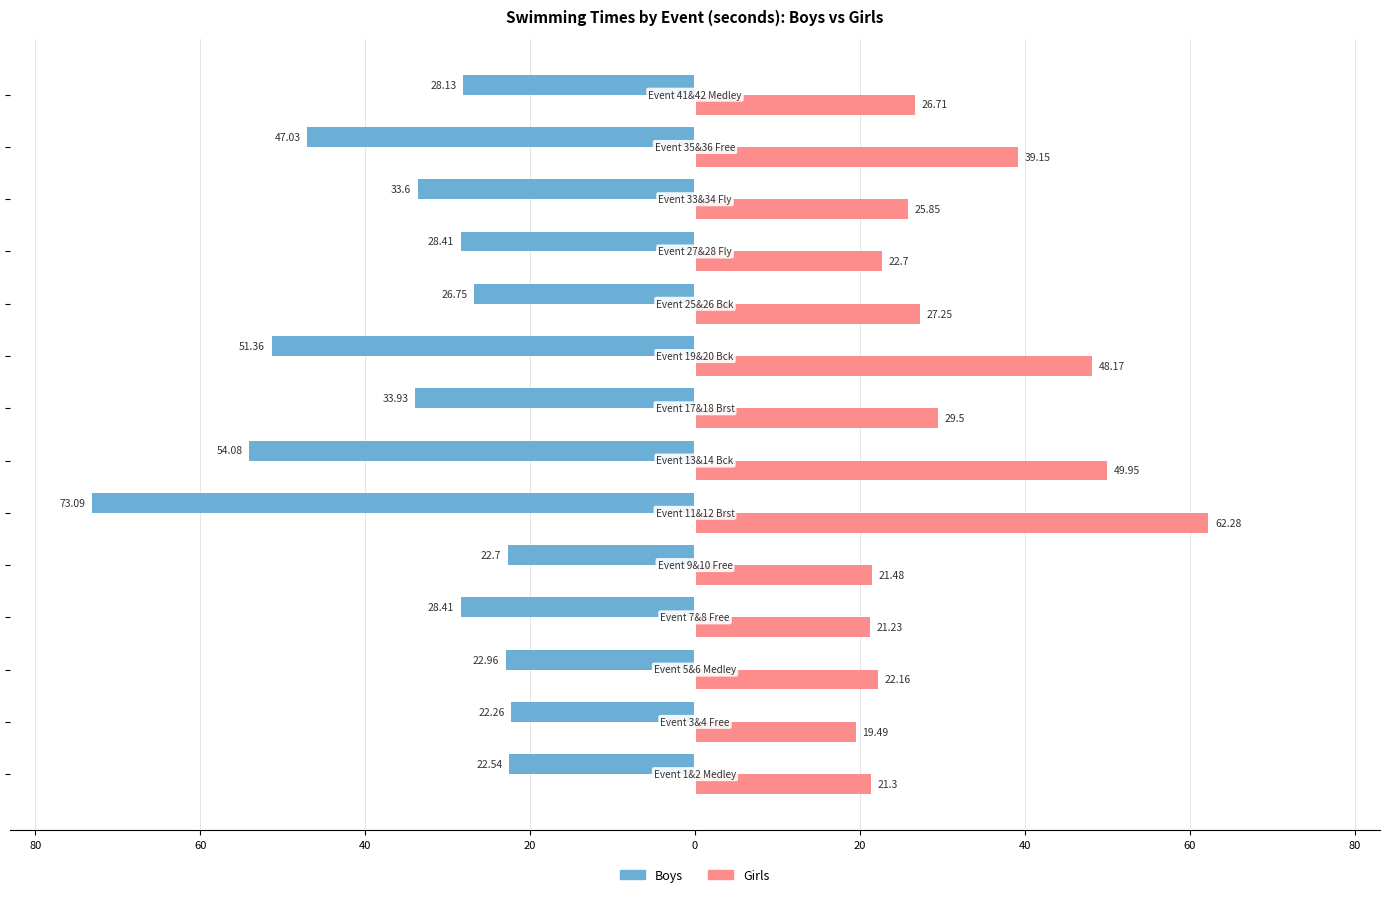

What are all the series names shown in the legend?

Boys, Girls